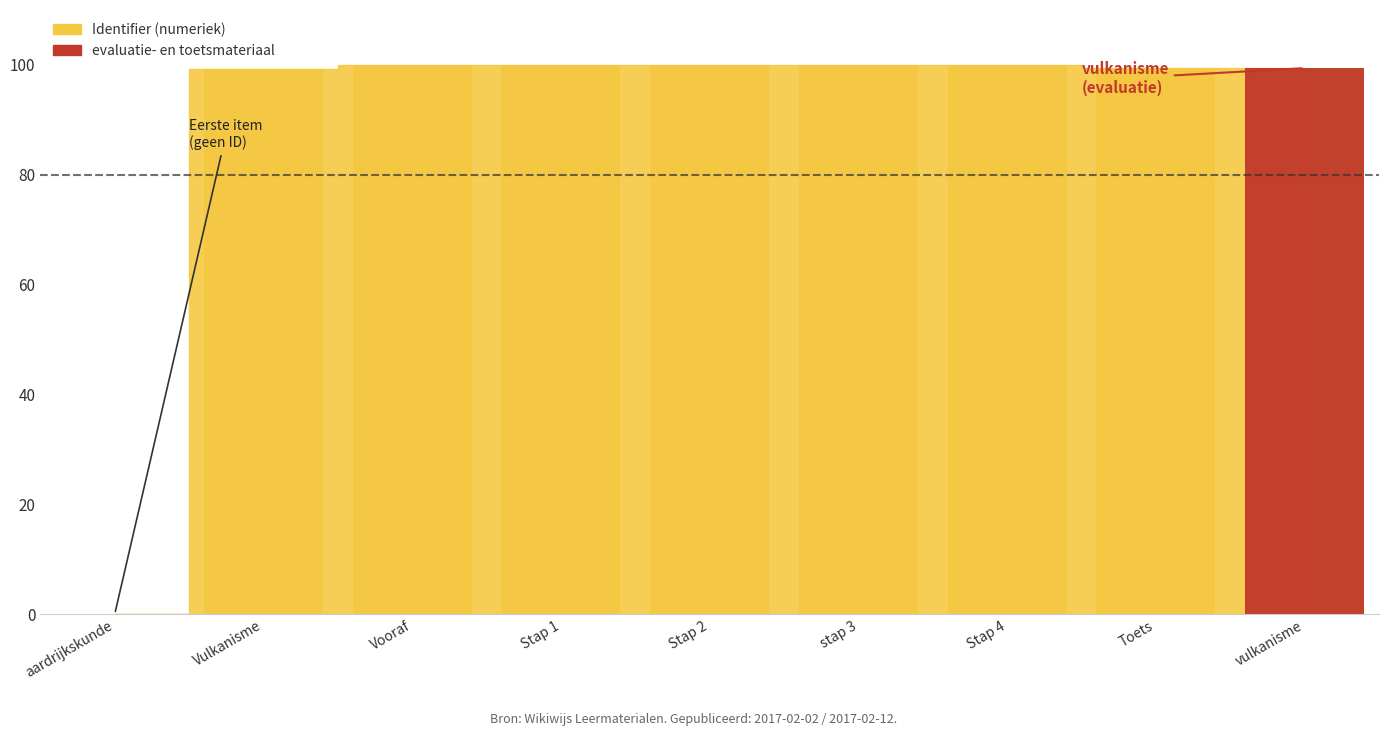

Reading left to right, extract all data points from this chart.

0.0	99.2	100.0	100.0	100.0	100.0	100.0	99.4	99.4